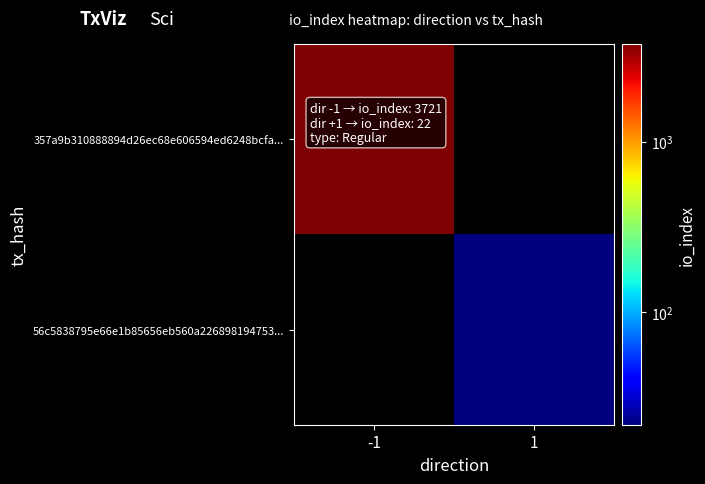

Which series has the widest spread of values?

357a9b310888894d26ec68e606594ed6248bcfa...